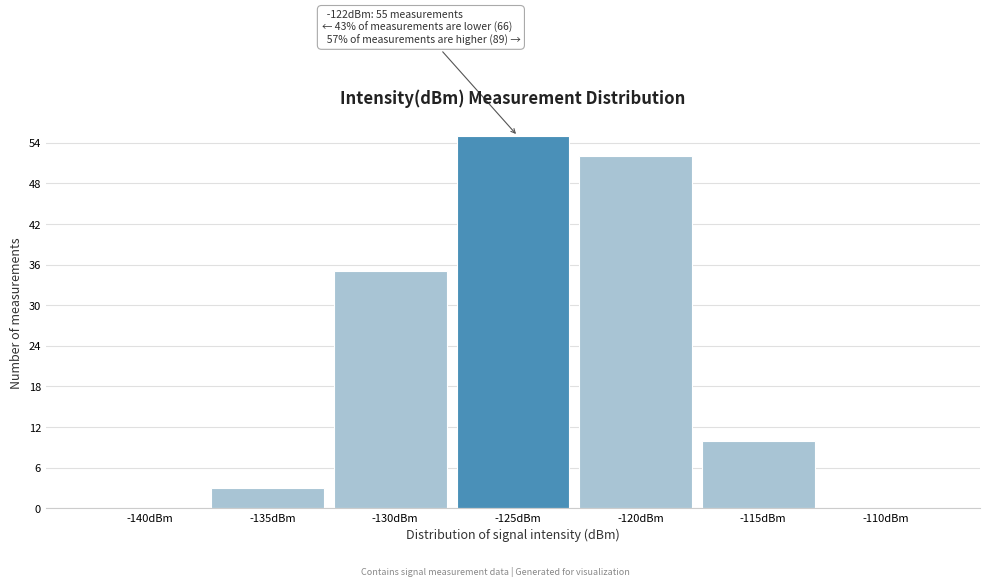

Reading left to right, extract all data points from this chart.

-140dBm=0	-135dBm=3	-130dBm=35	-125dBm=55	-120dBm=52	-115dBm=10	-110dBm=0